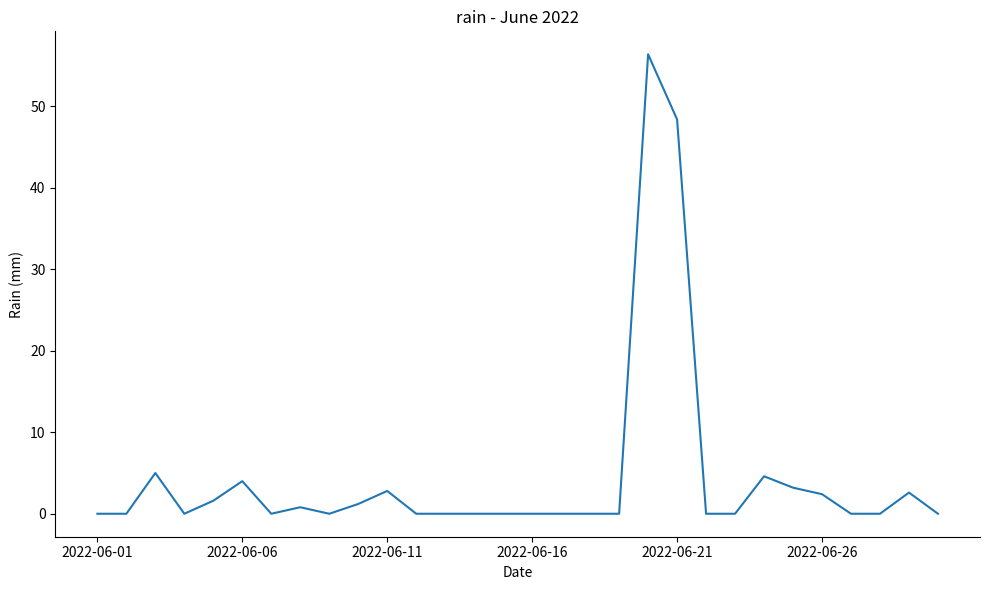

What is the greatest value displayed?

56.4